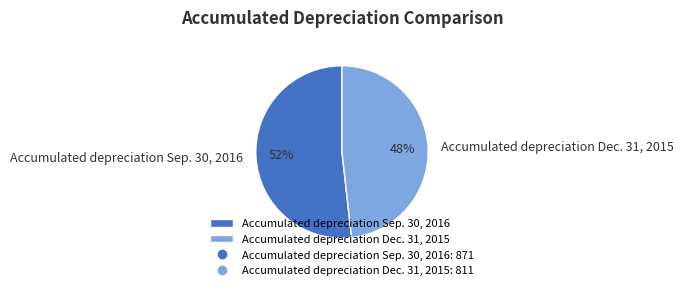

Which slice is the smallest?

Accumulated depreciation Dec. 31, 2015